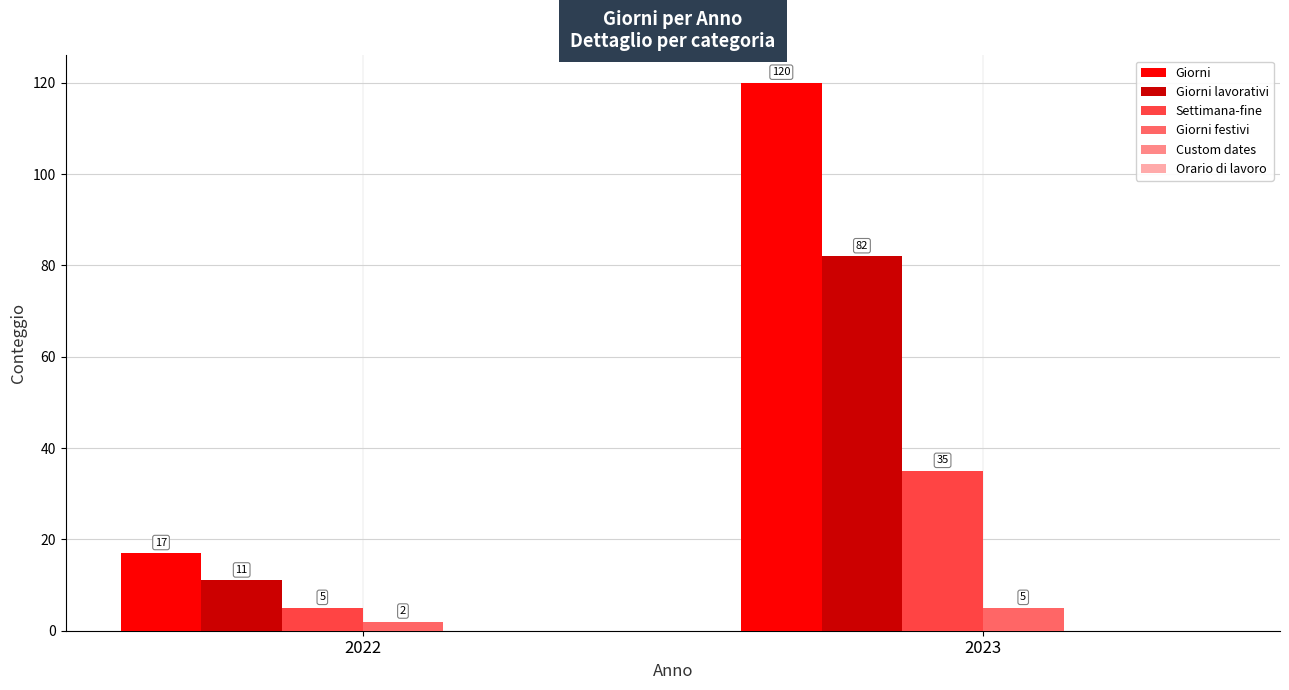

What is the difference between the highest and lowest values at 2022?

15